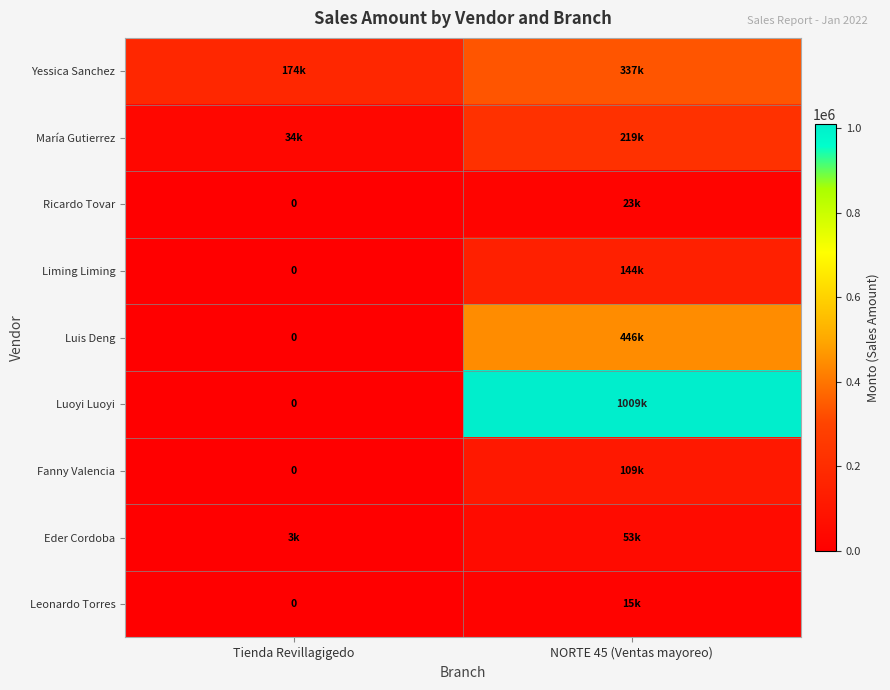

True or false: Leonardo Torres has a value of 0 at Tienda Revillagigedo.

True